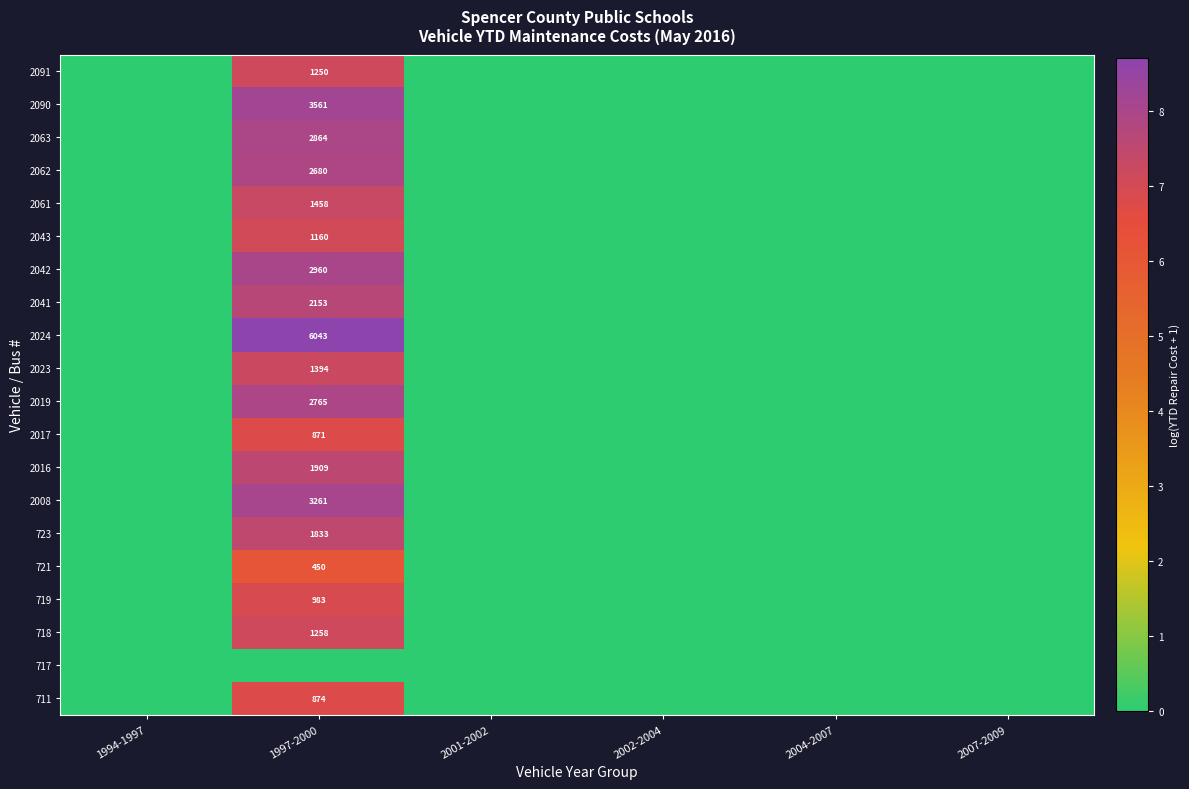

The value of 2062 at 1997-2000 is 2680. True or false?

True